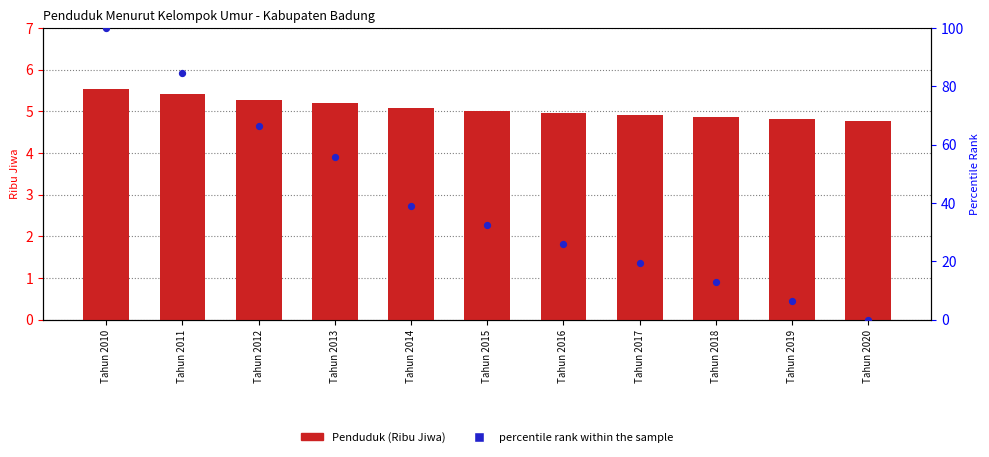

At how many categories does at least one series exceed 88?

1